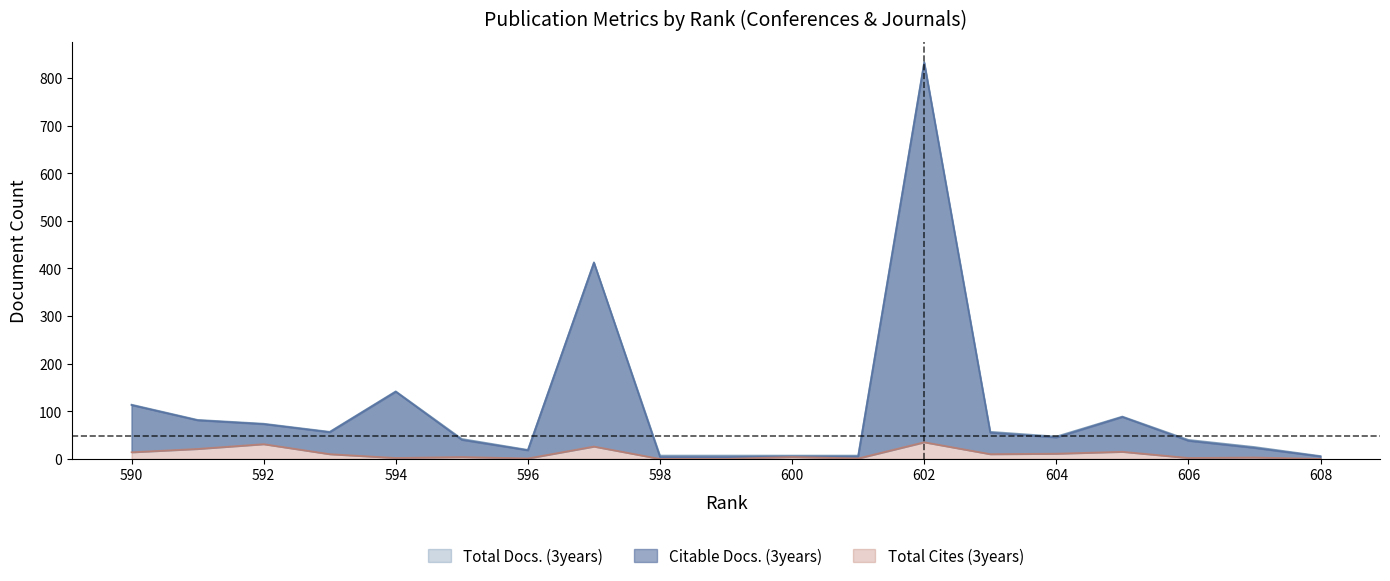

Rank the categories by Total Cites (3years) value from lowest to highest.

598, 599, 608, 596, 601, 594, 606, 607, 595, 600, 593, 603, 604, 590, 605, 591, 597, 592, 602